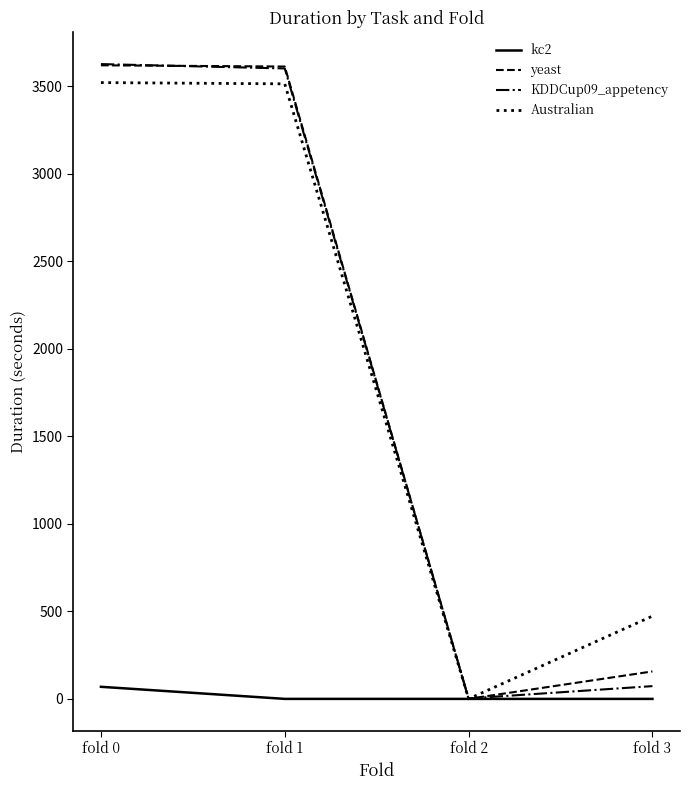

What is the maximum value for yeast?

3620.3